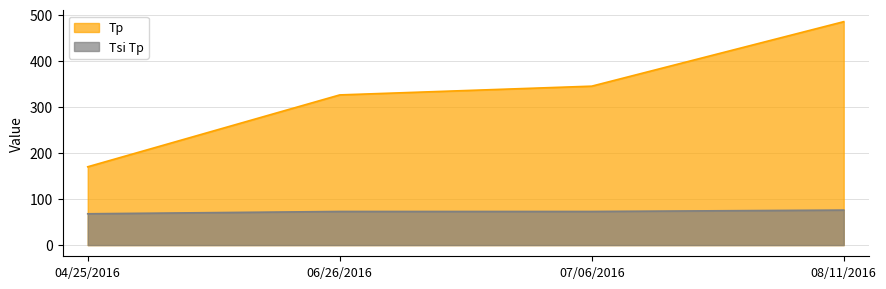

Rank the series by their average value, from highest to lowest.

Tp, Tsi Tp